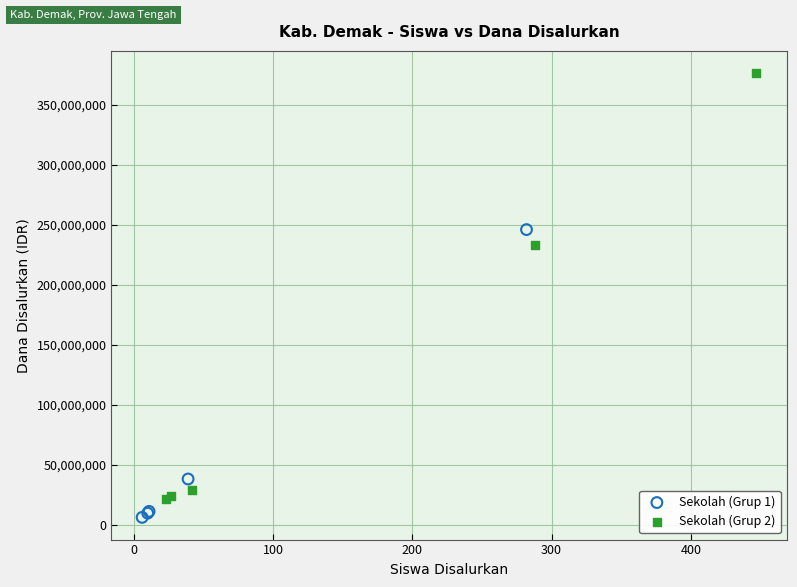

Which series contains the highest Y value?

Sekolah (Grup 2)